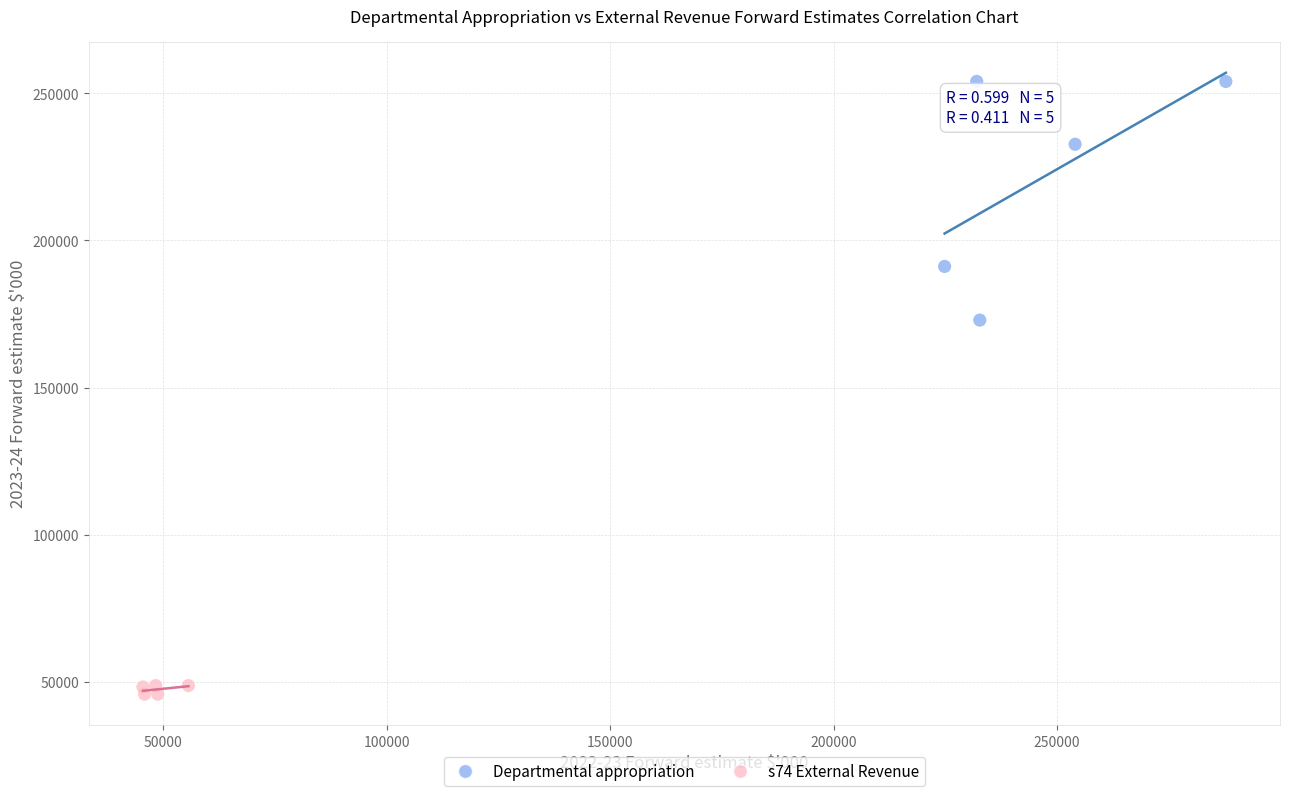

Which series contains the highest Y value?

Departmental appropriation